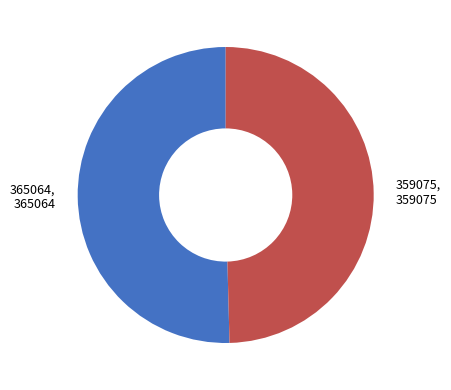

Combined, do 365064 and 359075 account for over 50%?

Yes